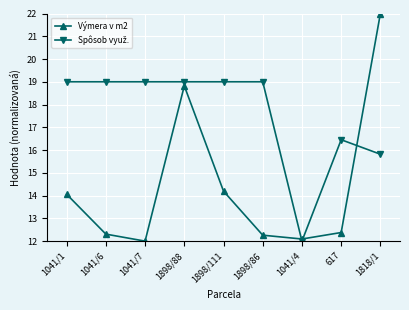

Which series has the widest spread of values?

Výmera v m2